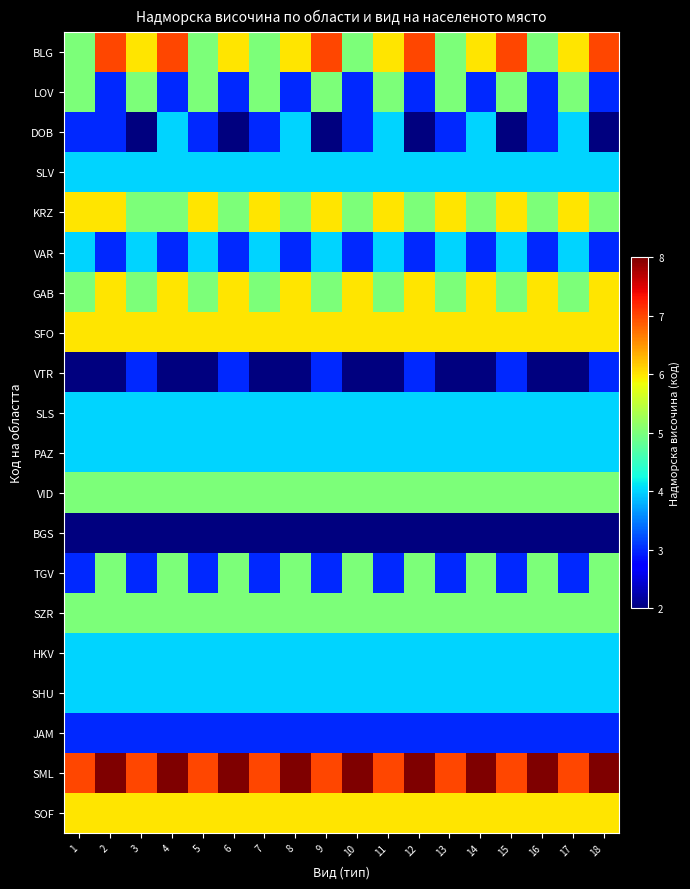

What is the spread (max minus min) of values at 9?

5